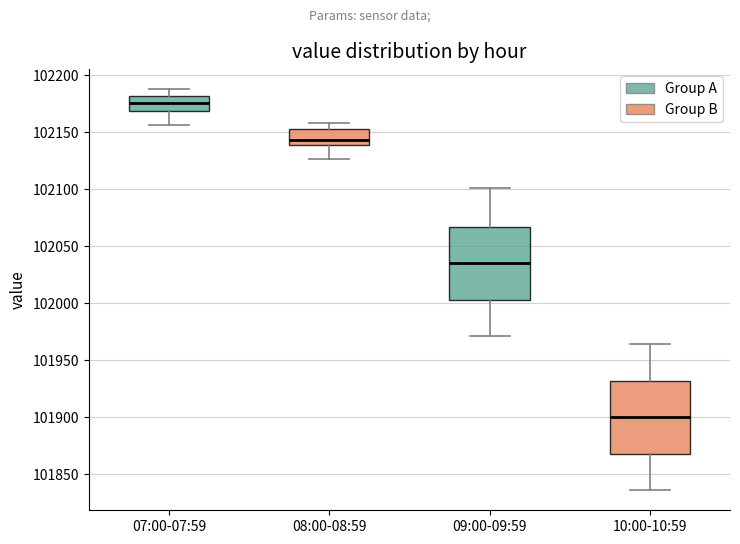

Where does the median line of the box for 09:00-09:59 sit on the y-axis? The values are not printed on the chart, so give them approximately, as read against the axis.

102035